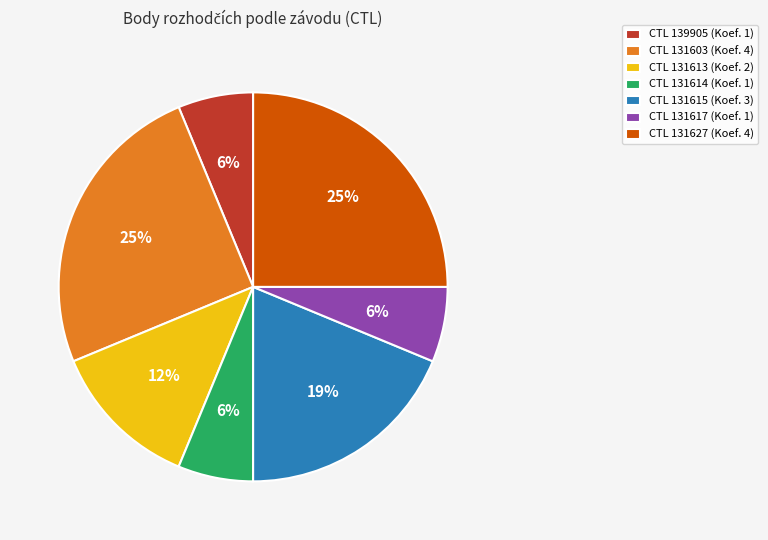

To the nearest percent, what is the average slice percentage?

14%